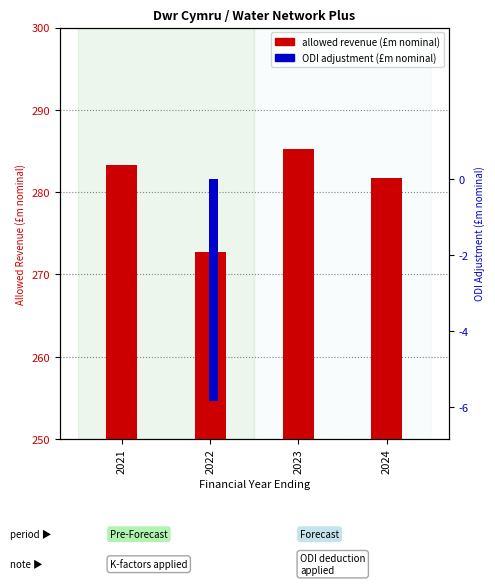

Is the value of ODI adjustment at 2024 greater than the value of allowed revenue at 2023?

No